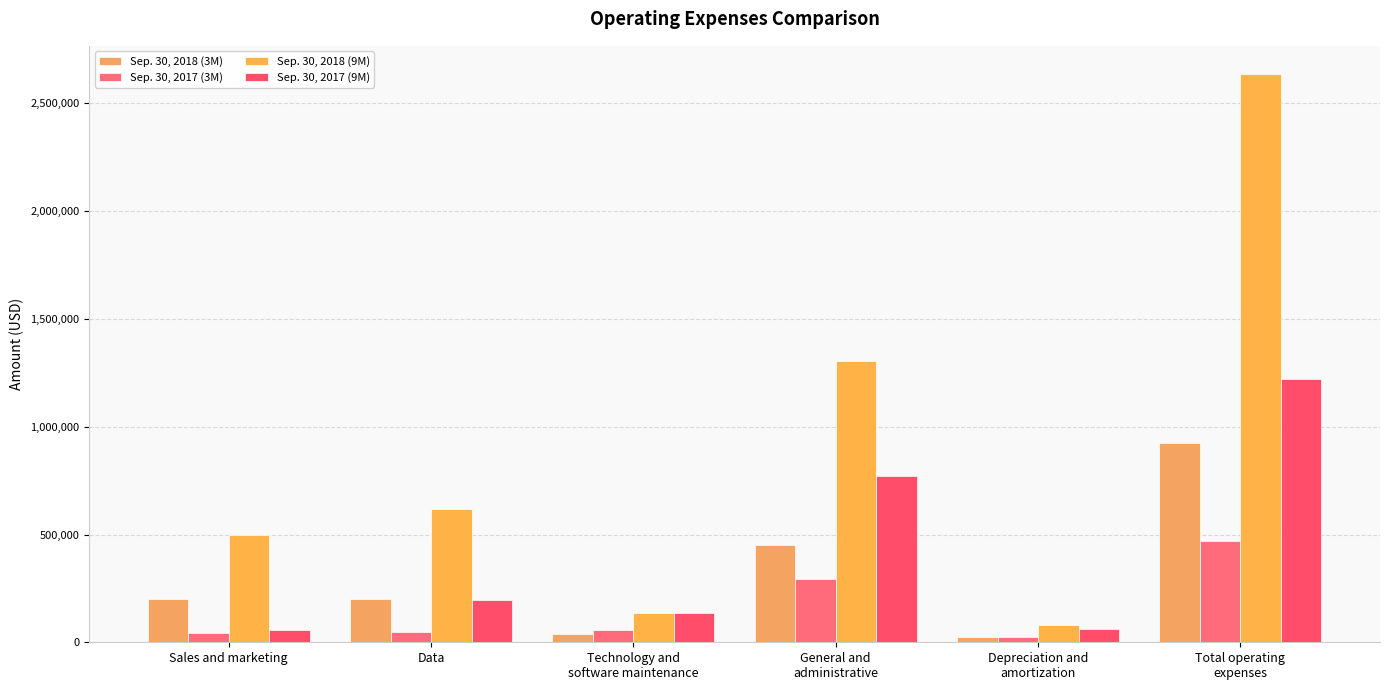

What is the label of the 1st bar from the left?

Sales and marketing